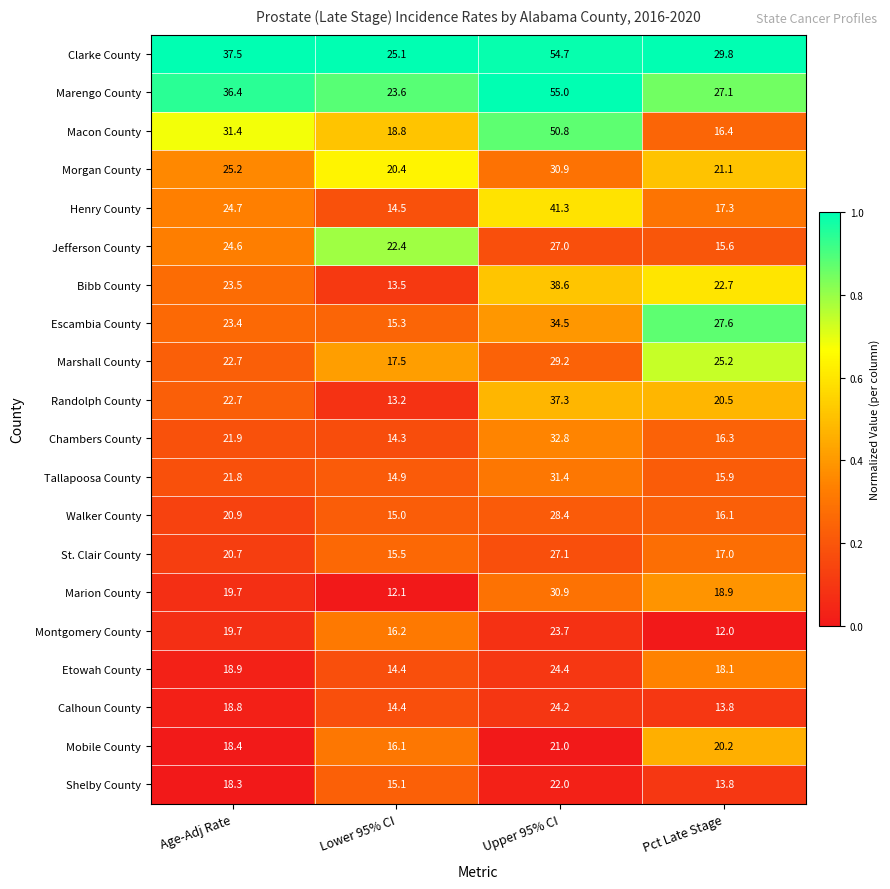

What is the maximum value shown in the chart?

55.0